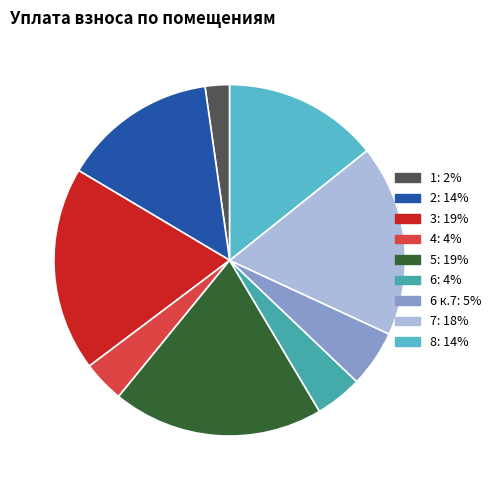

Count the number of slices in the pie.

9